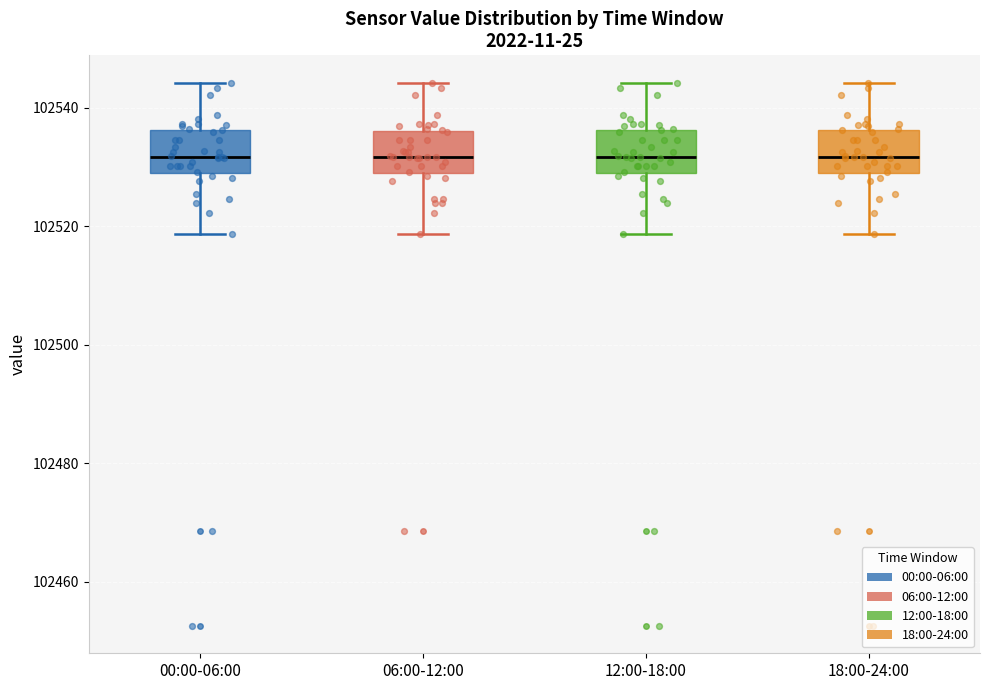

Reading left to right, transcribe this box plot: for each box, give where its median line is, the range the box spans, and where its two whiskers end, as read against the y-axis. The values are not printed on the chart, so give them approximately, as read against the axis.

00:00-06:00: median 102532, box 102528 to 102536, whiskers 102518 to 102544
06:00-12:00: median 102532, box 102528 to 102536, whiskers 102518 to 102544
12:00-18:00: median 102532, box 102528 to 102536, whiskers 102518 to 102544
18:00-24:00: median 102532, box 102528 to 102536, whiskers 102518 to 102544